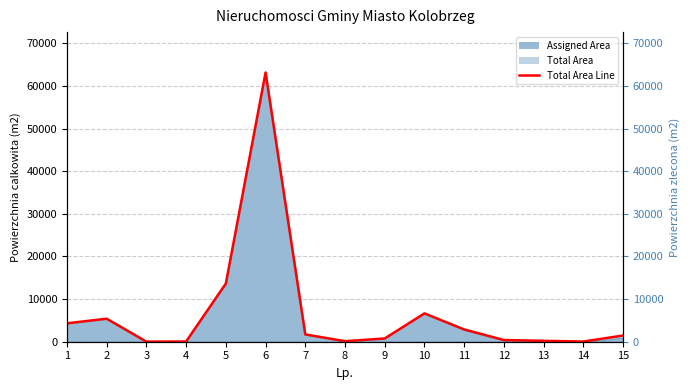

At which label is the value closest to 31577?

5